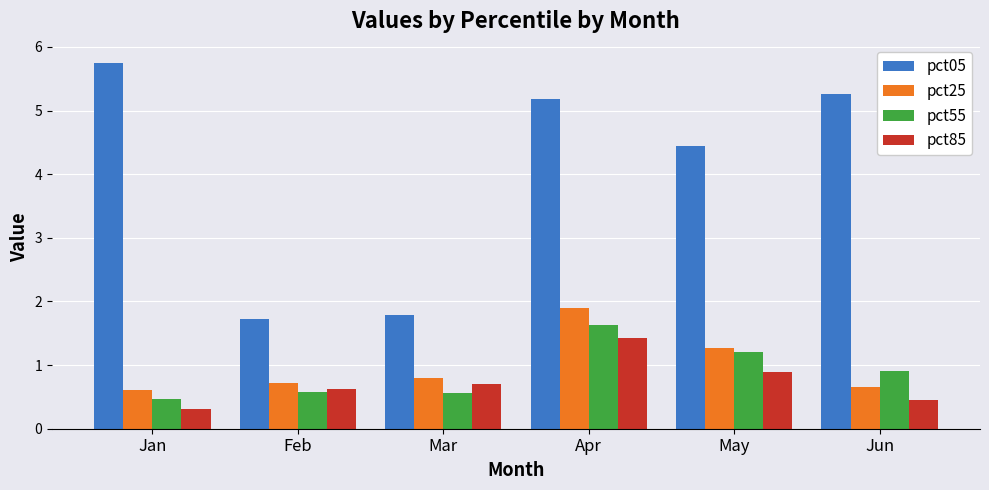

What is the difference between the highest and lowest values at Mar?

1.2